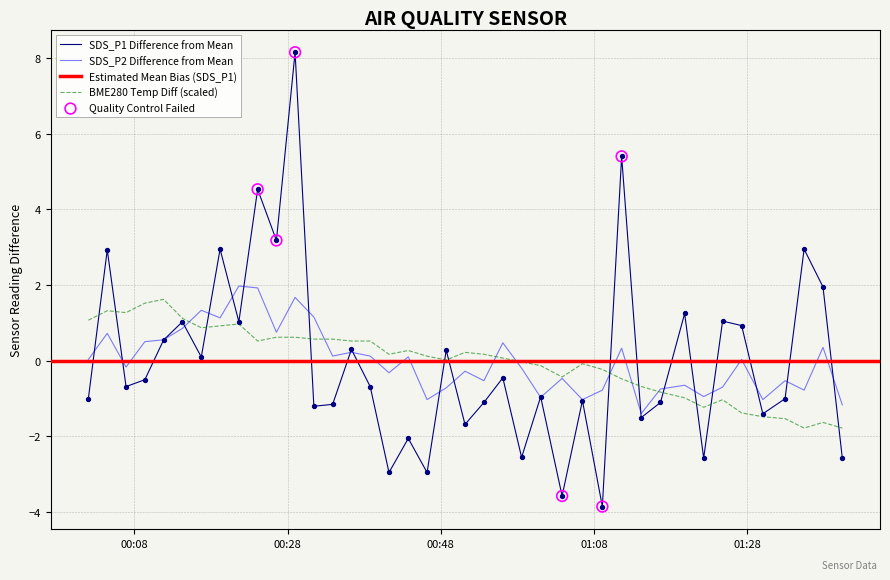

Which series reaches the minimum Y coordinate?

SDS_P1